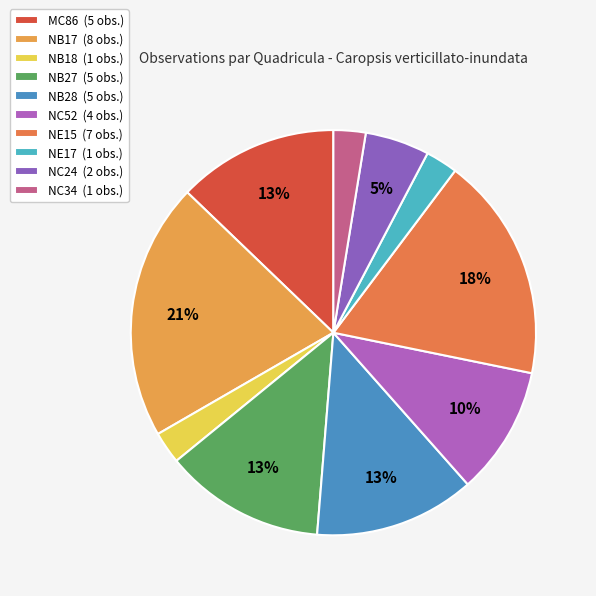

Is the sum of NB28 and NB17 greater than half?

No